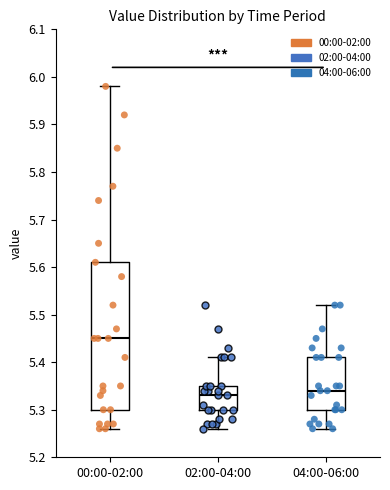

Which box is the tallest, from its lower edge to its upper edge?

00:00-02:00